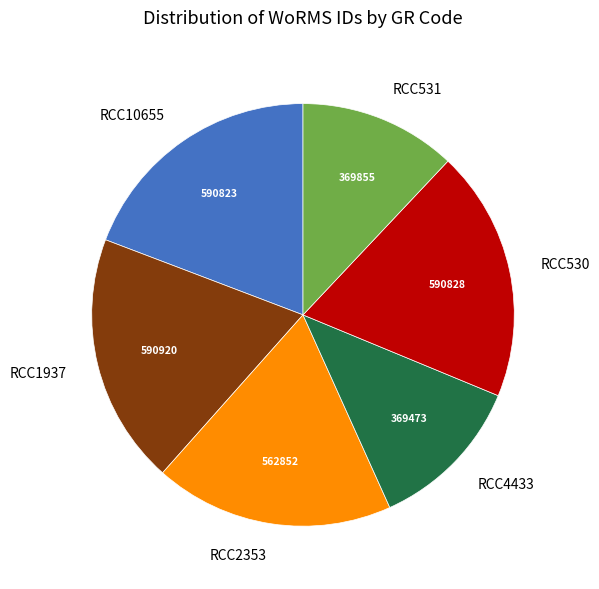

Is RCC531 the majority of the pie?

No